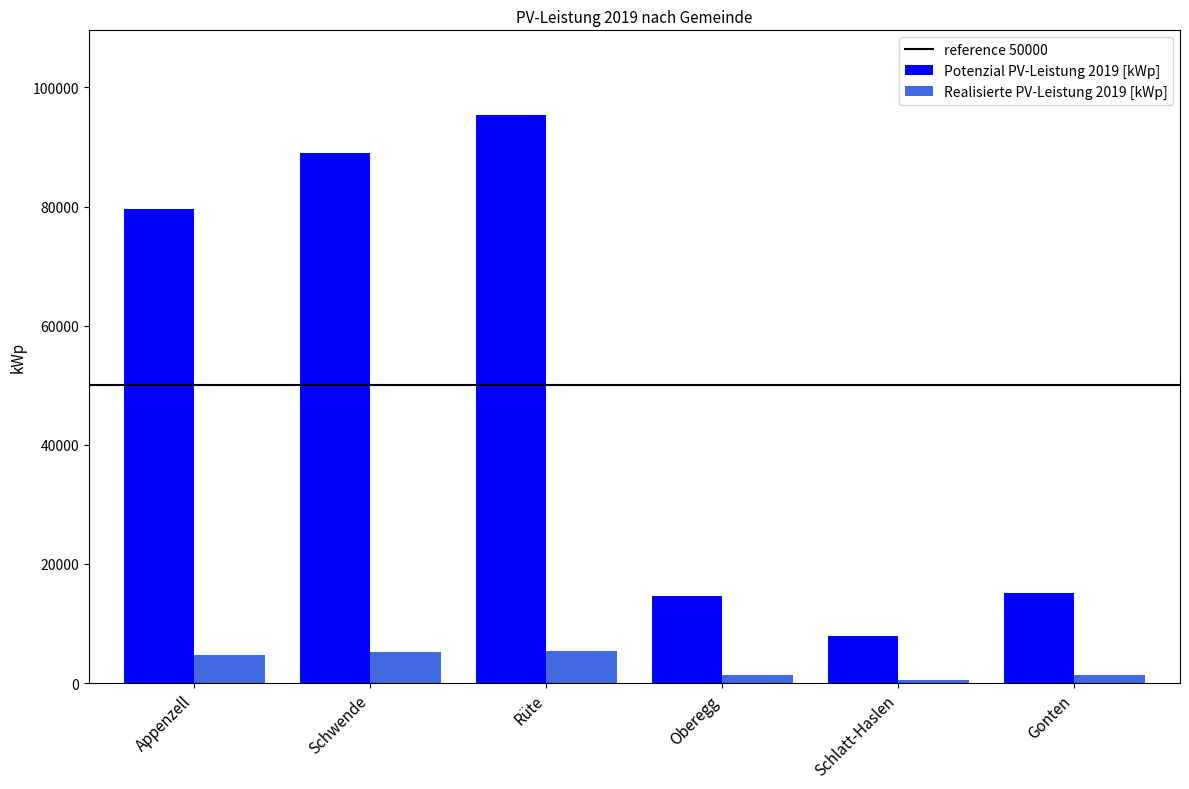

What is the total value across all series at Rüte?

100614